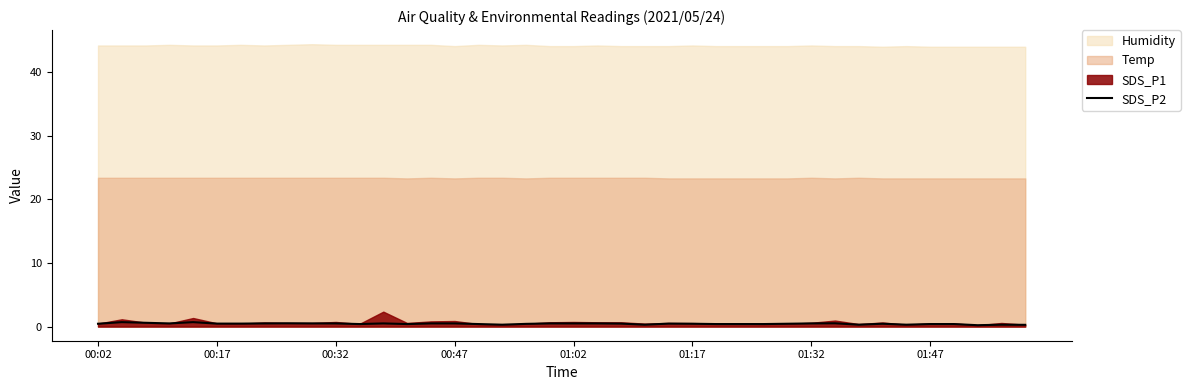

How many interior local peaks (higher than both neighbors) does the data have?

8